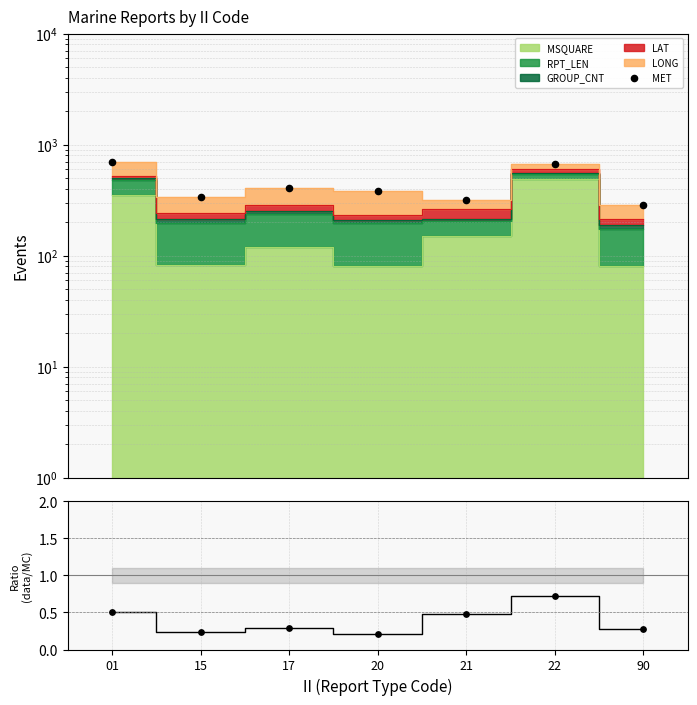

Which series has the widest spread of Y values?

MET